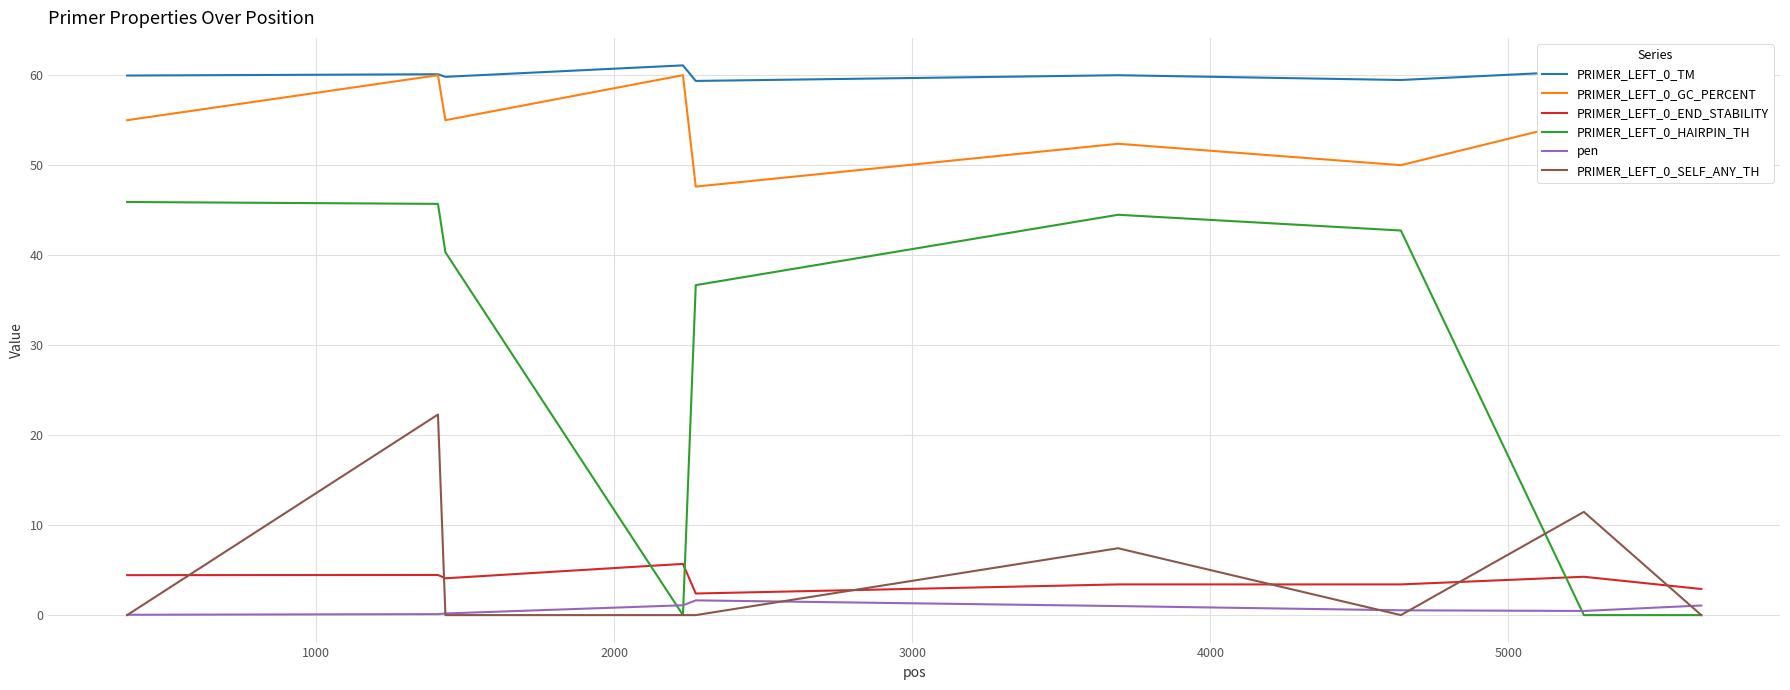

What is the highest value of the PRIMER_LEFT_0_SELF_ANY_TH series?

22.3